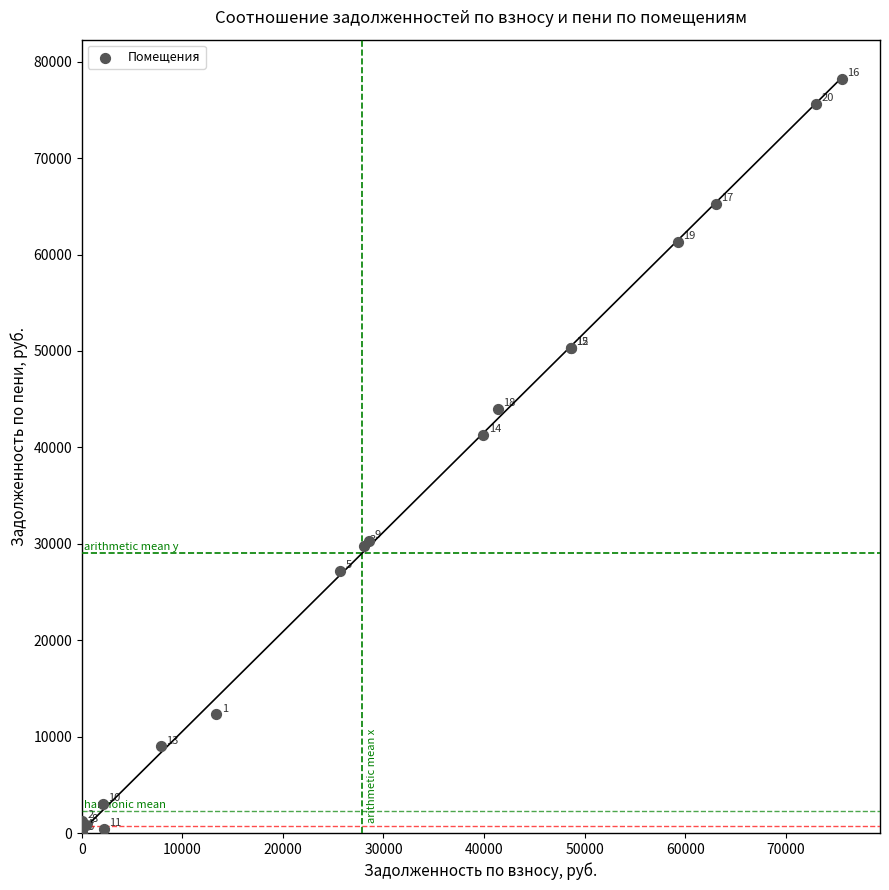

What Y value in the scatter plot is closest to 39105?

41292.2